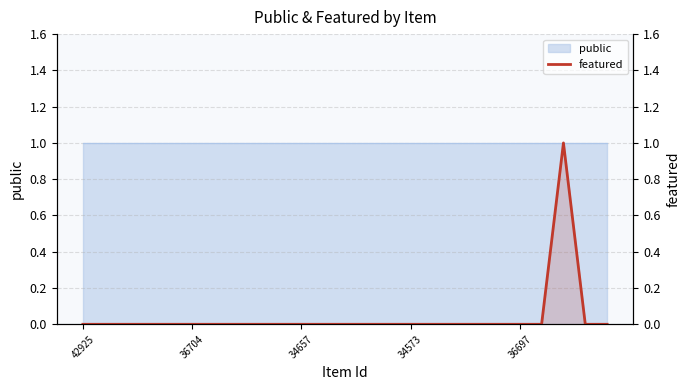

What is the difference between the maximum and minimum values?

1